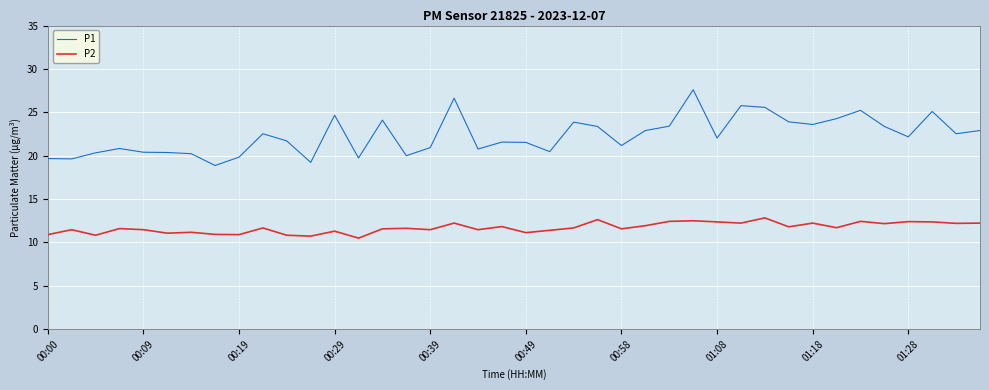

What are all the series names shown in the legend?

P1, P2